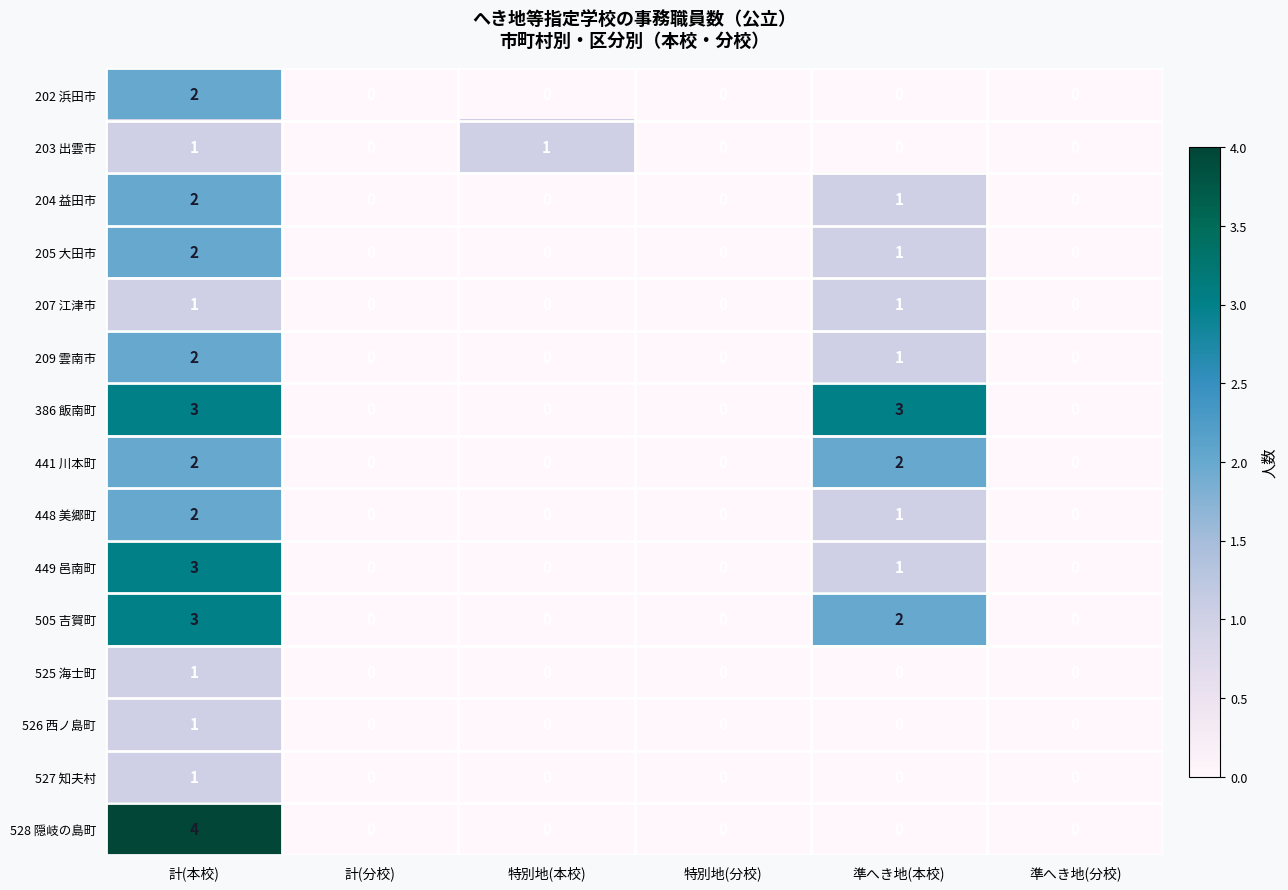

The value of 505 吉賀町 at 計(分校) is 0. True or false?

True